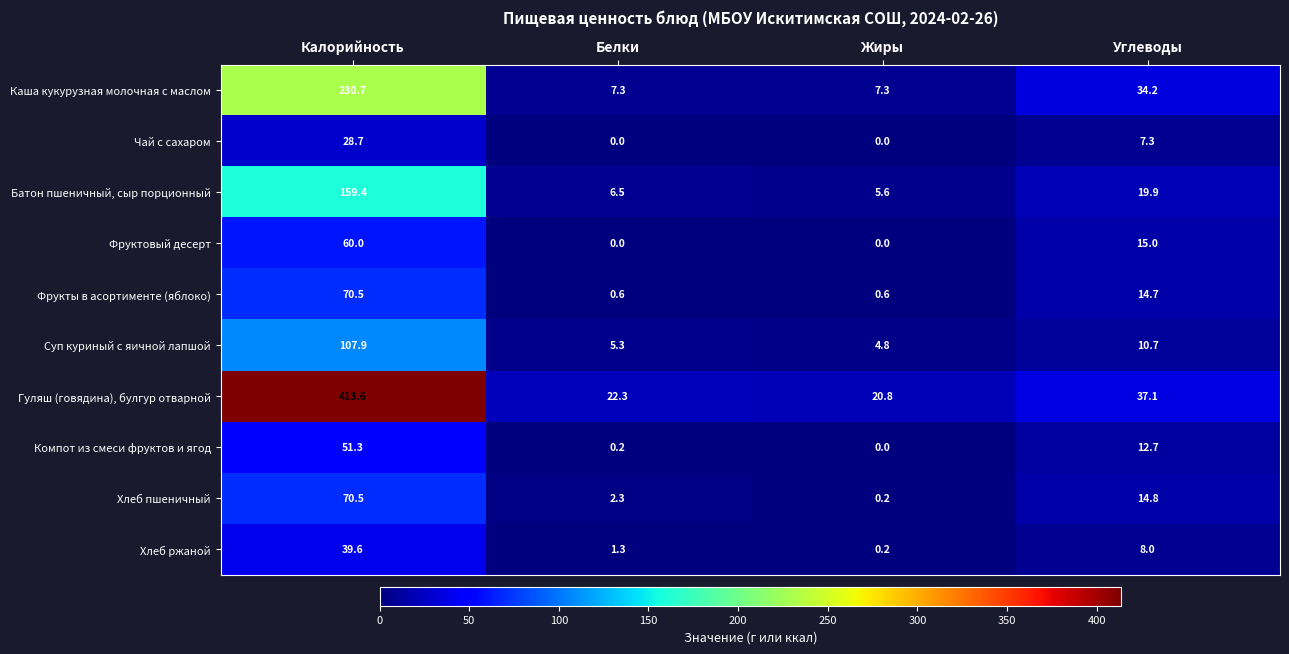

How many values in the Батон пшеничный, сыр порционный series exceed 19?

2